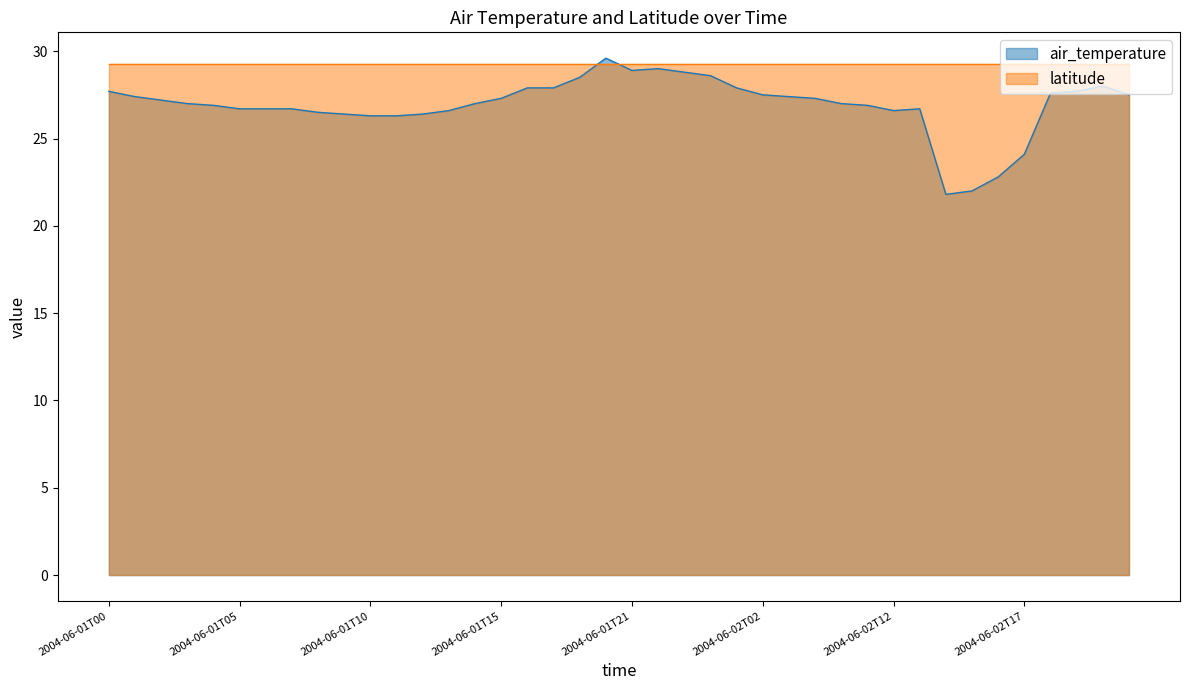

Does the chart have visible grid lines?

No